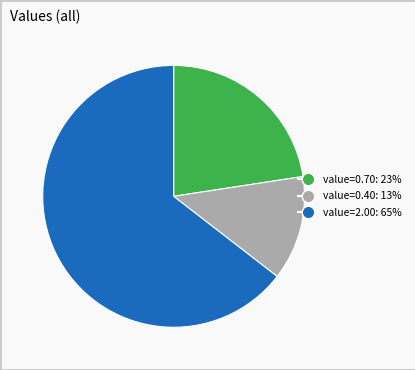

Does any single category account for the majority?

Yes